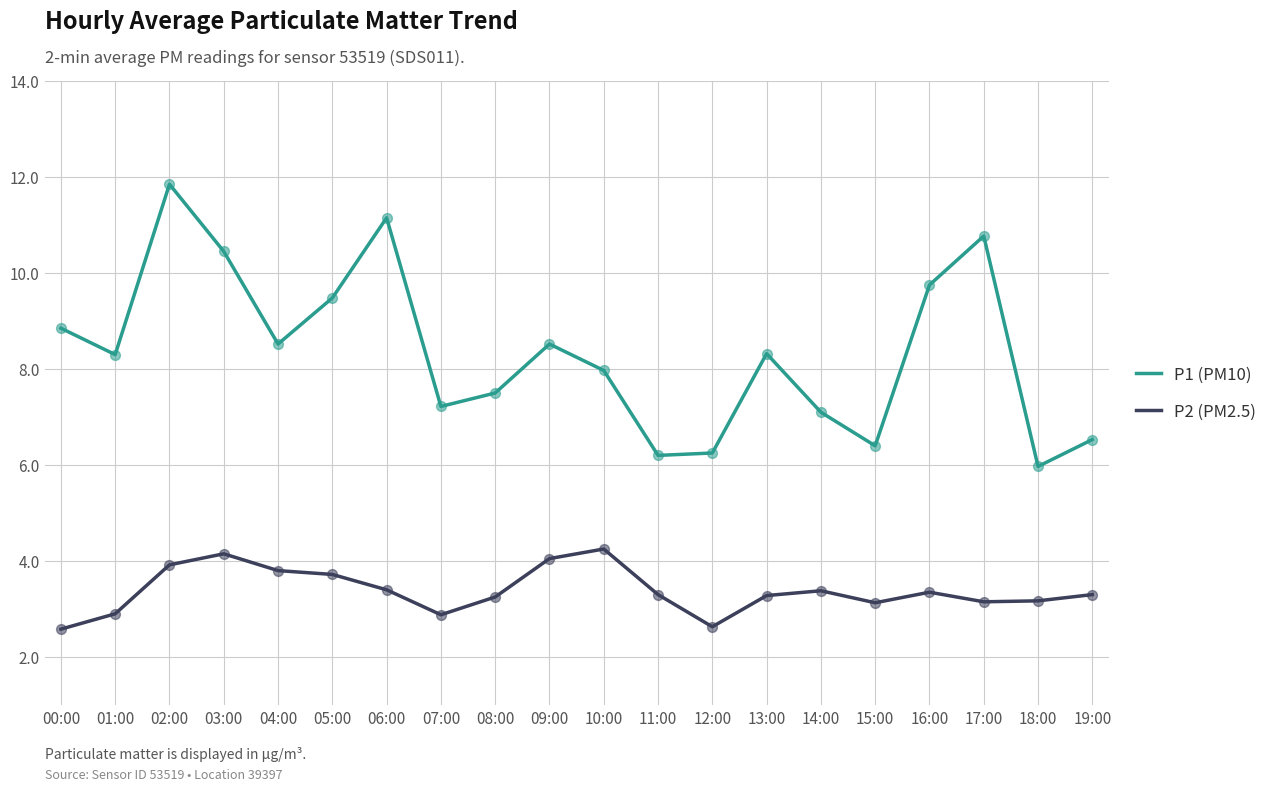

Which series has the largest total across all categories?

P1 (PM10)